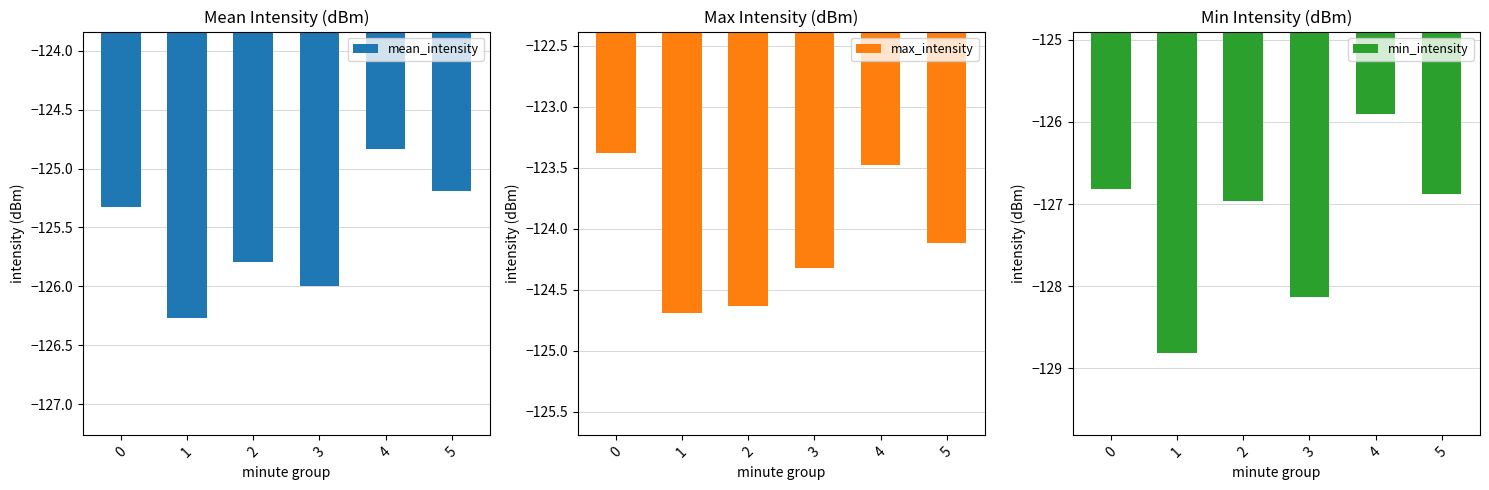

Between 3 and 2, which is larger?

2